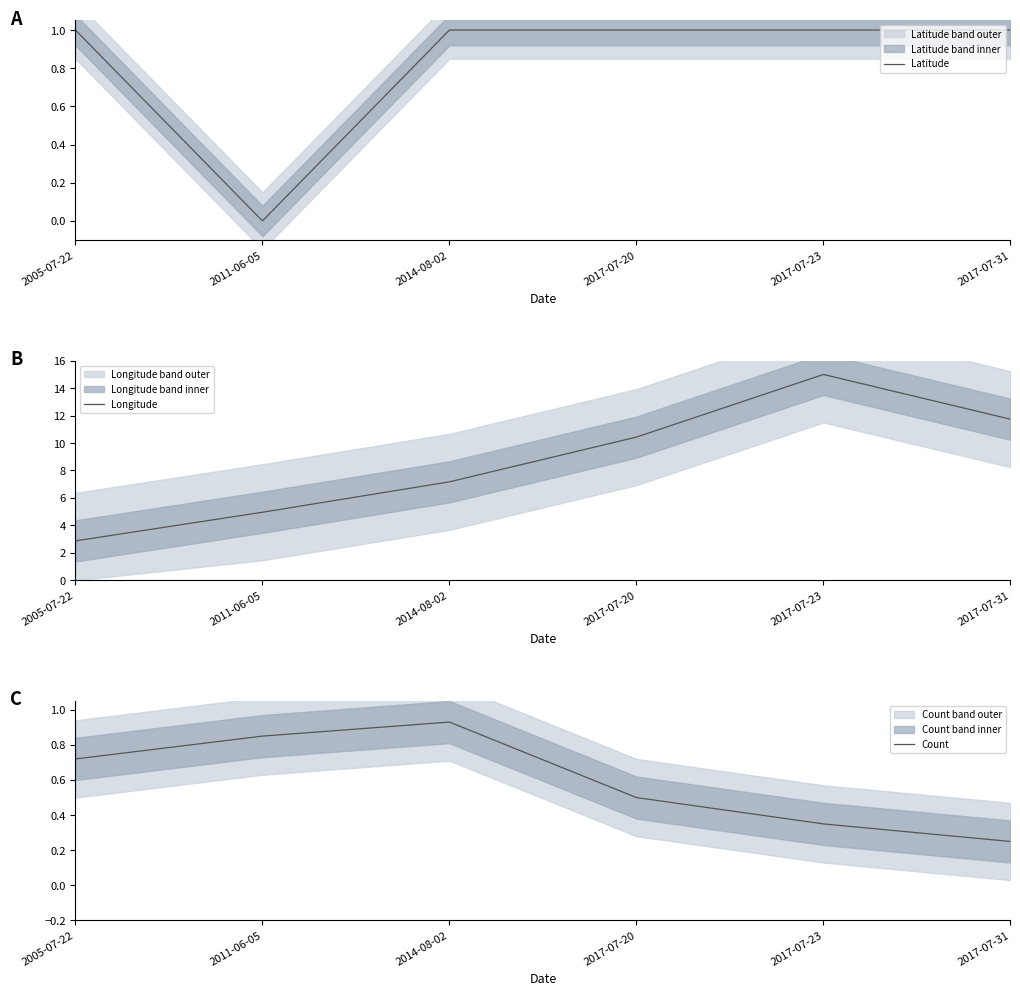

What is the label of the 4th point from the right?

2014-08-02